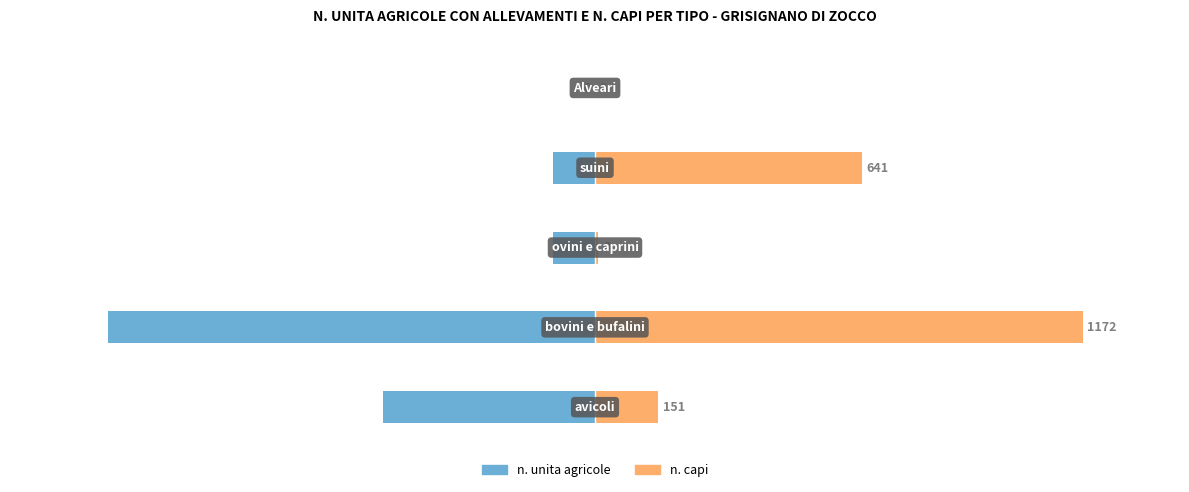

How many series are shown in this chart?

2